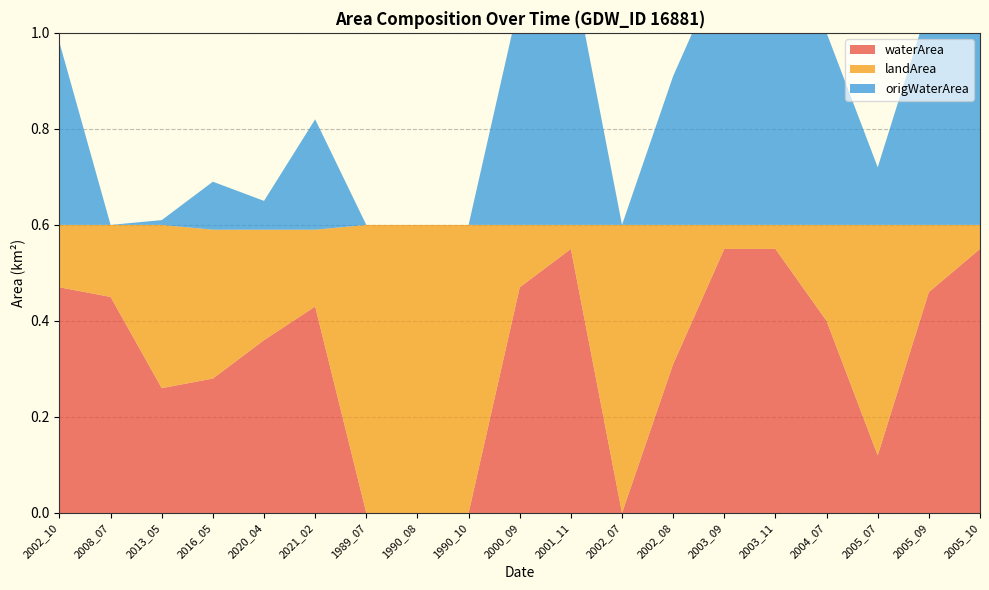

Reading left to right, list all the values displayed in this chart.

waterArea: 0.5	0.5	0.3	0.3	0.4	0.4	0.0	0.0	0.0	0.5	0.6	0.0	0.3	0.6	0.6	0.4	0.1	0.5	0.6
landArea: 0.1	0.1	0.3	0.3	0.2	0.2	0.6	0.6	0.6	0.1	0.1	0.6	0.3	0.1	0.1	0.2	0.5	0.1	0.1
origWaterArea: 0.4	0.0	0.0	0.1	0.1	0.2	0.0	0.0	0.0	0.5	0.6	0.0	0.3	0.6	0.6	0.4	0.1	0.5	0.5